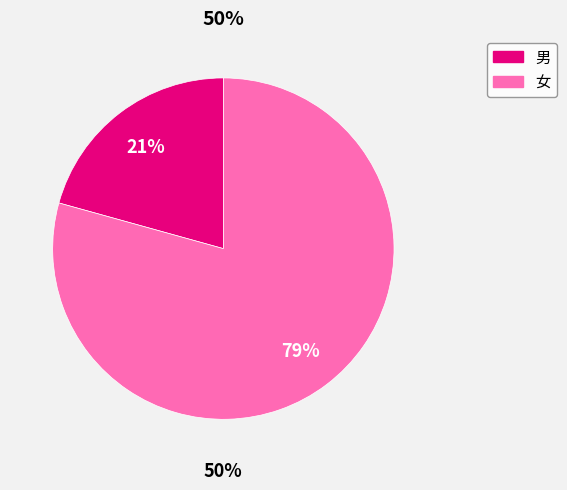

To the nearest percent, what percentage of the pie is 男?

21%